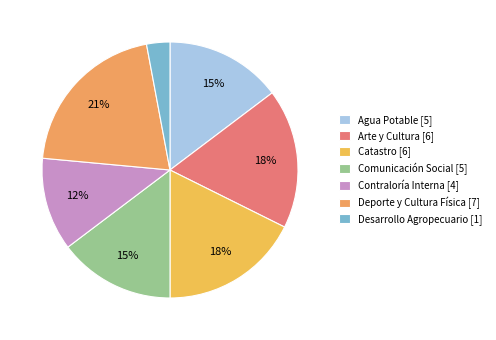

What percentage do Contraloría Interna and Desarrollo Agropecuario together represent?

14.7%